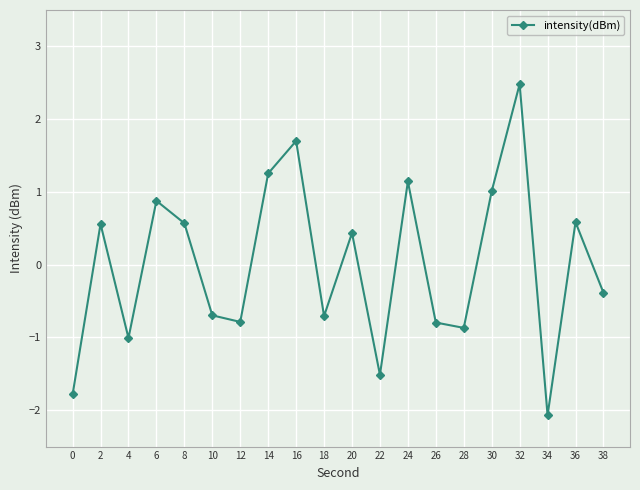

Where does the data first go above 0?

2